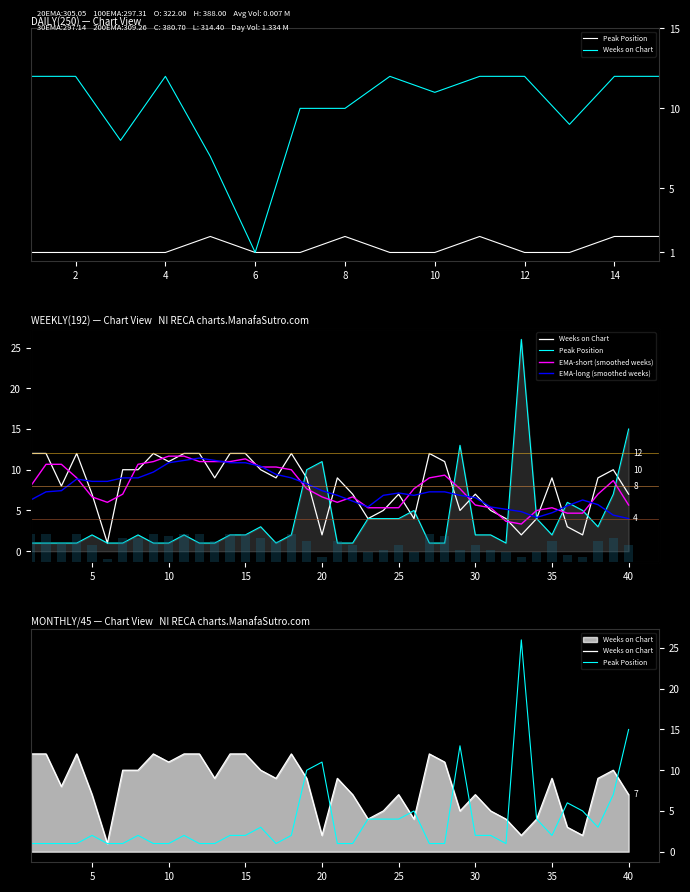

The value of EMA-long (smoothed weeks) at 21 is 2.6. True or false?

False